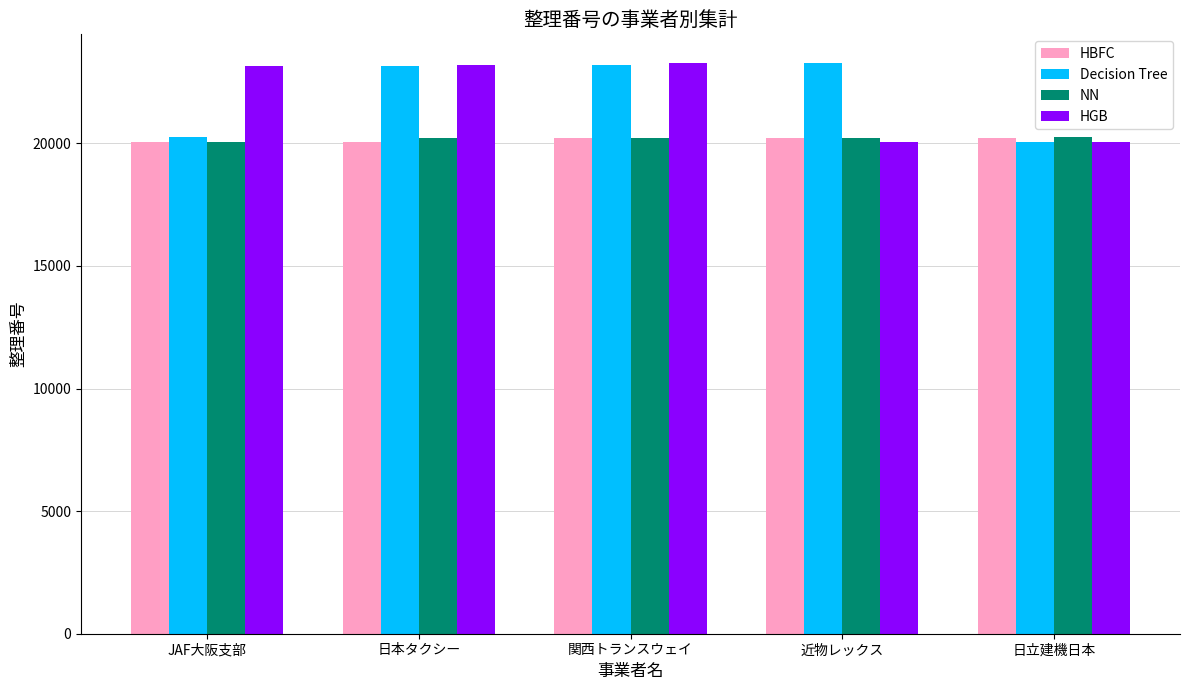

What position from the right is JAF大阪支部?

5